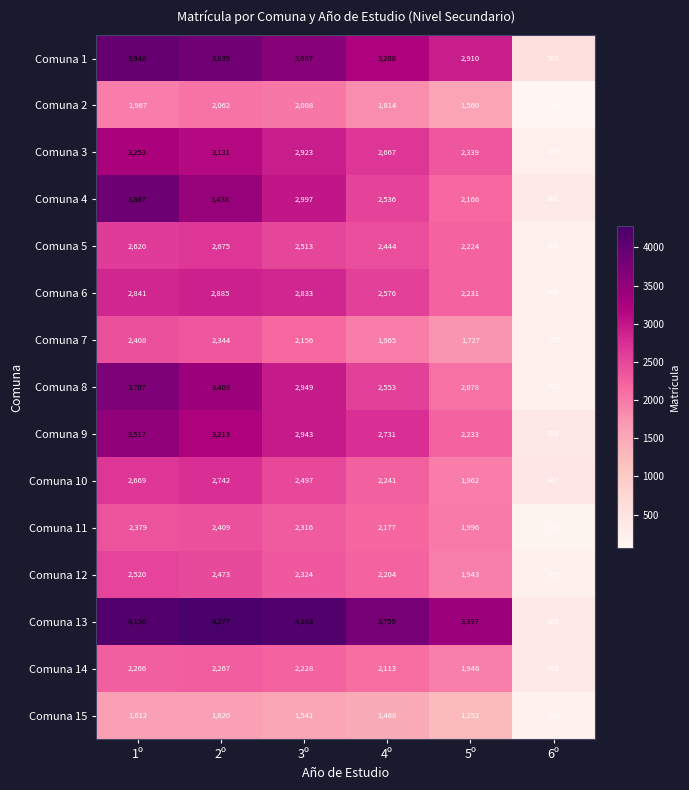

At which label does Comuna 2 reach its peak?

2º